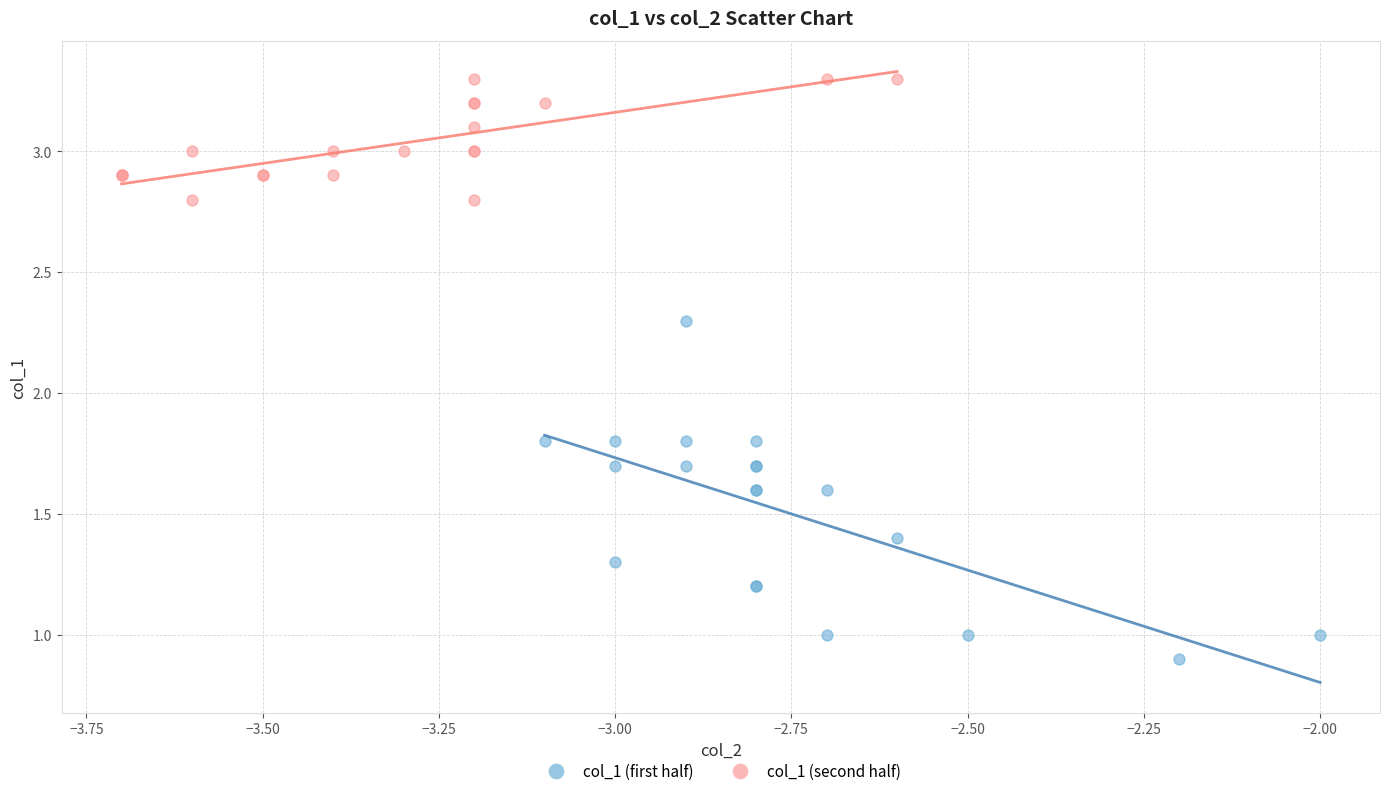

What are all the series names shown in the legend?

col_1 (first half), col_1 (second half)